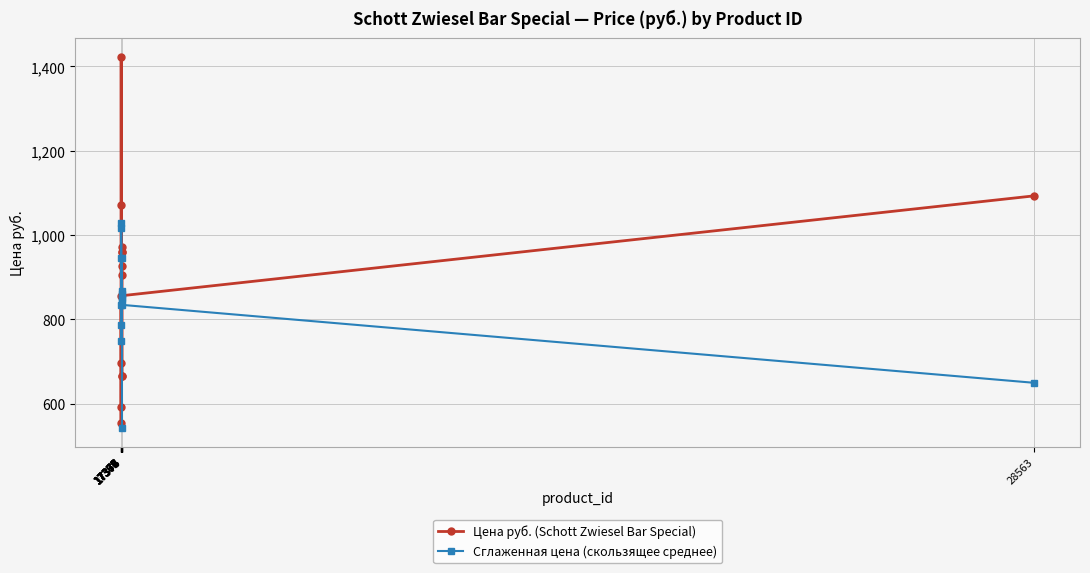

What is the difference between the maximum and minimum values in the Сглаженная цена (скользящее среднее) series?

486.3